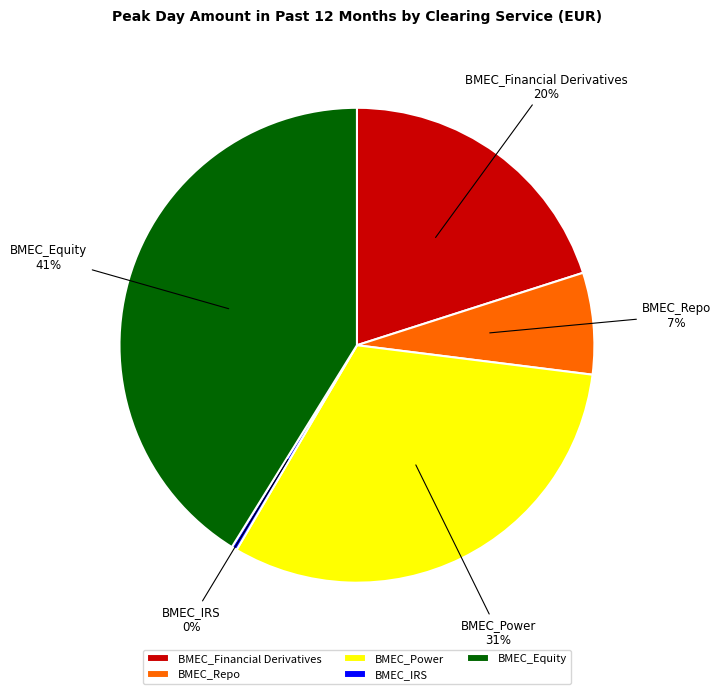

How many slices are in this pie chart?

5